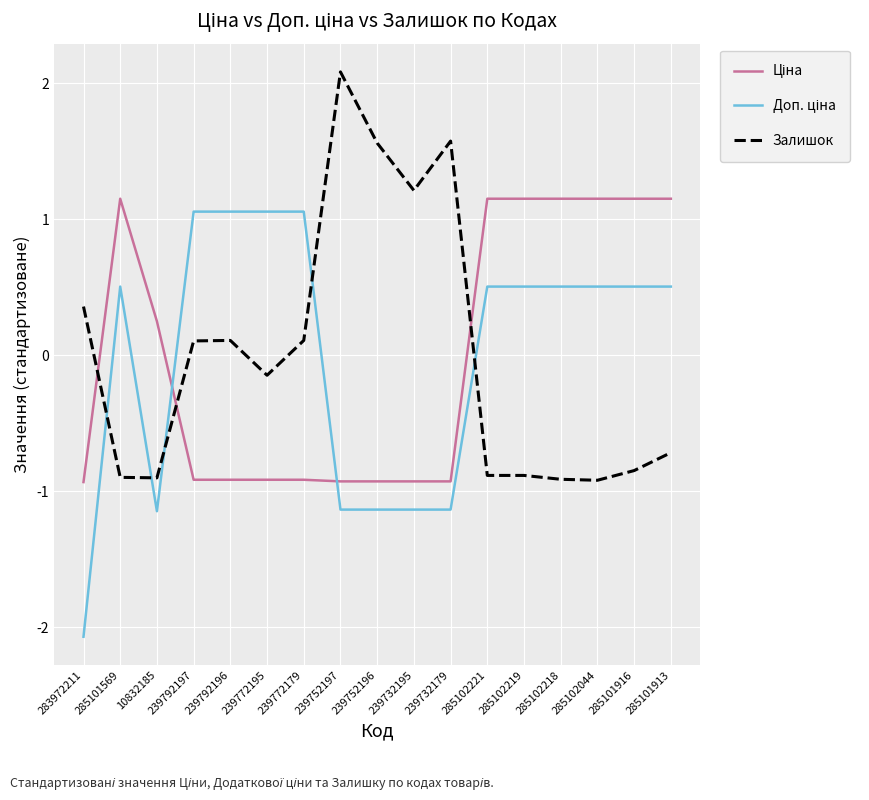

At which label does Залишок first exceed 0?

283972211